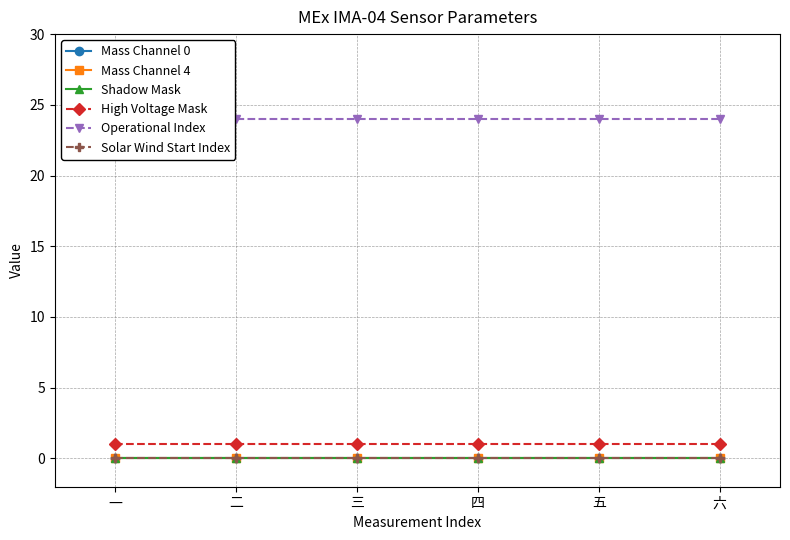

Which series has the largest range (max minus min)?

Mass Channel 0